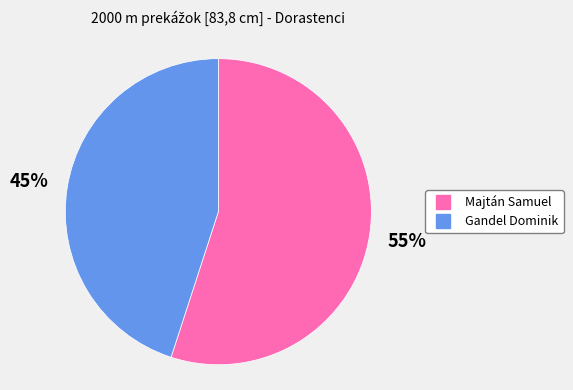

Rank the categories by value from highest to lowest.

Majtán Samuel, Gandel Dominik